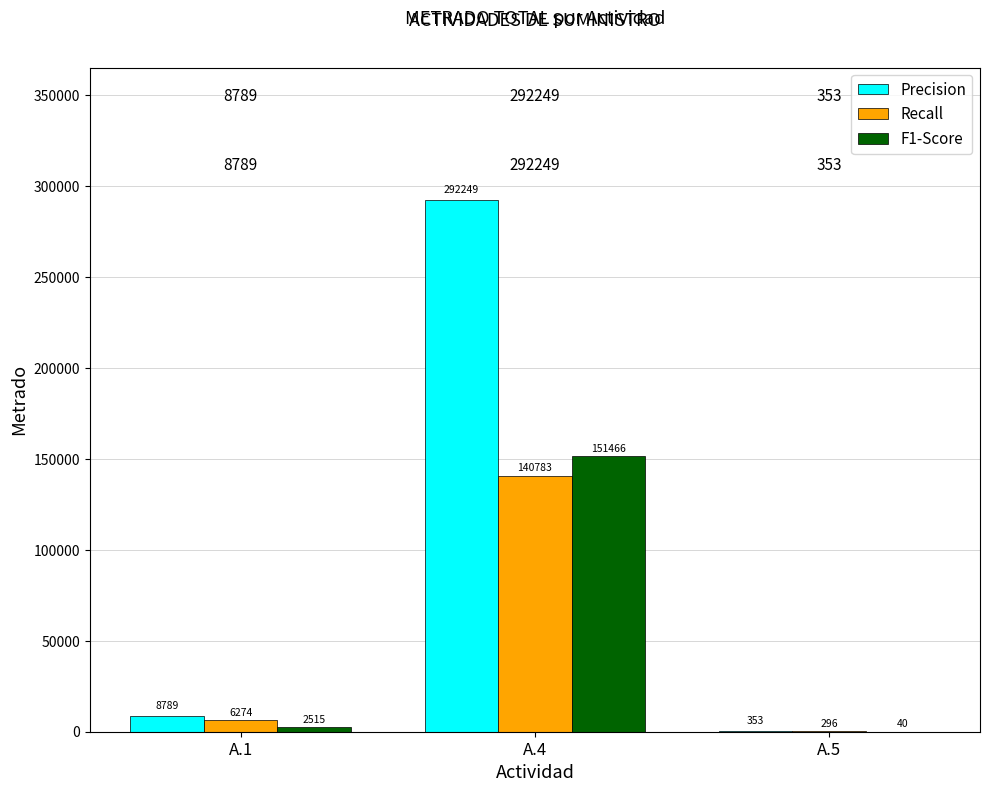

What are all the series names shown in the legend?

Precision, Recall, F1-Score